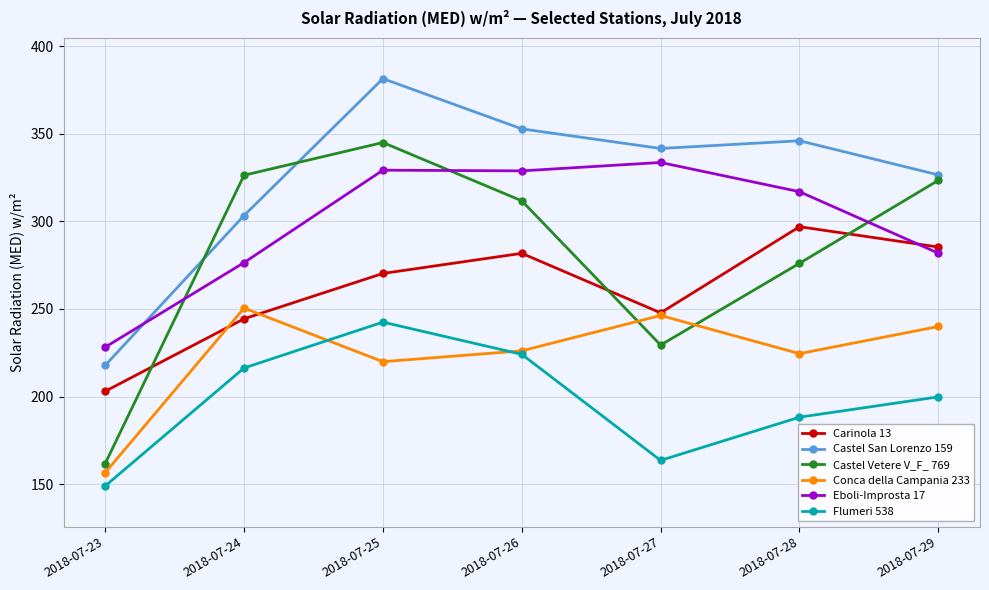

At which category is the sum across all series the highest?

2018-07-25